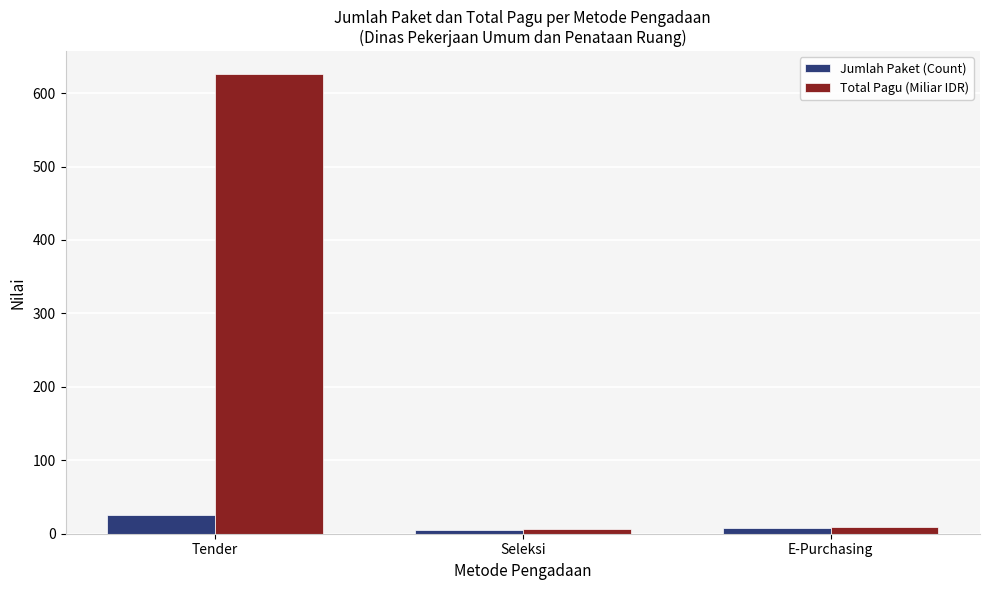

What are all the series names shown in the legend?

Jumlah Paket (Count), Total Pagu (Miliar IDR)